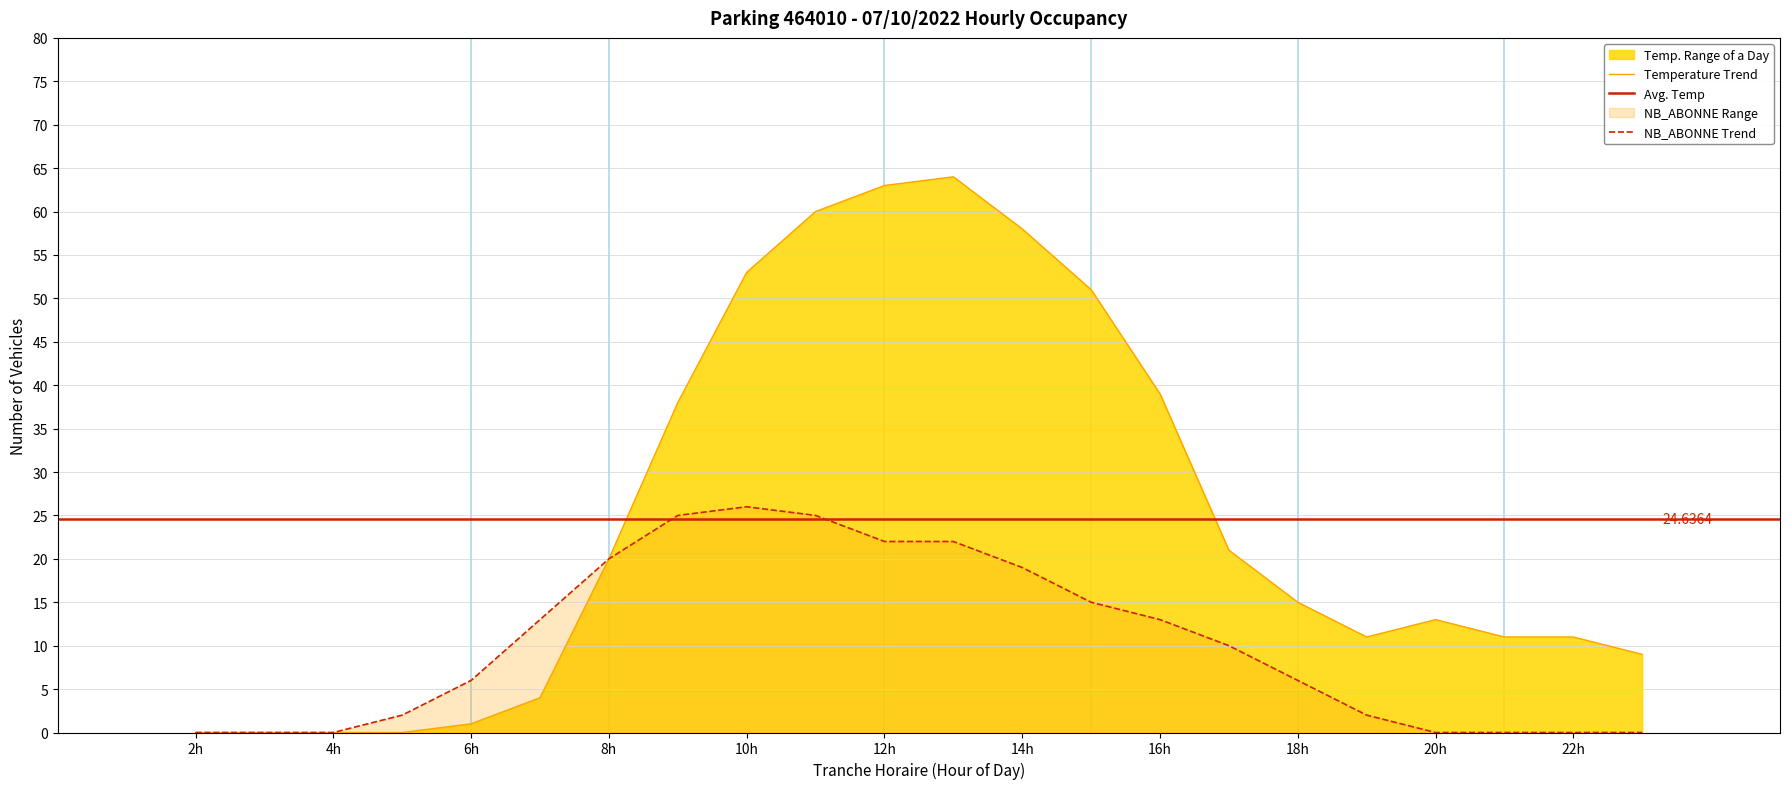

True or false: NB_ABONNE and NB_HORAIRE cross at least once.

False